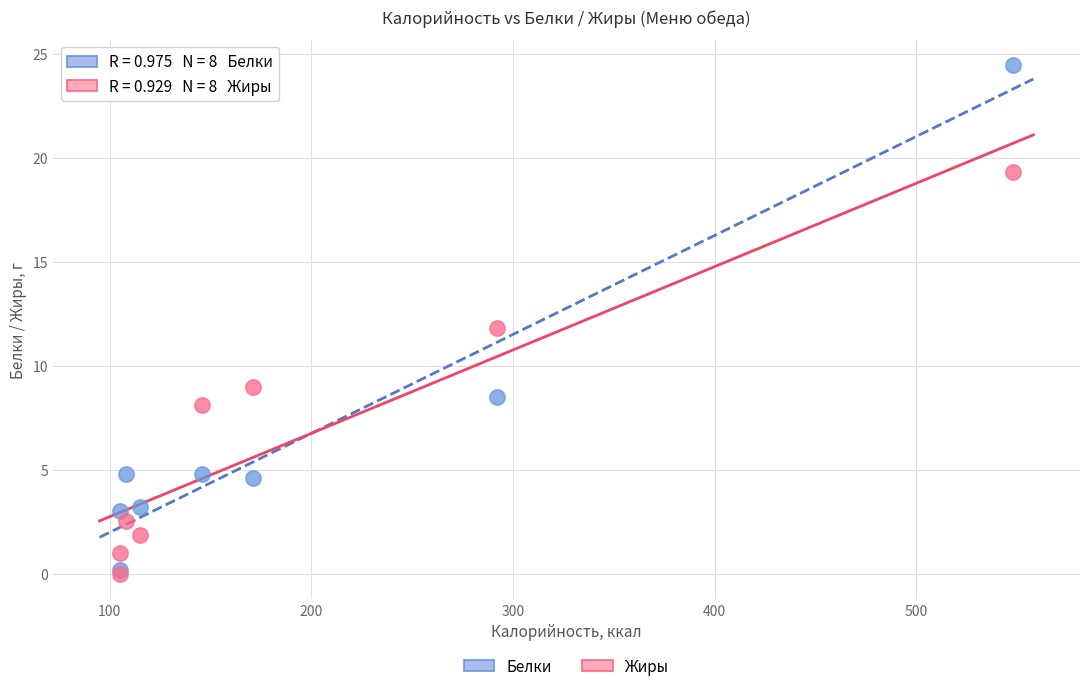

Which series contains the highest Y value?

Белки